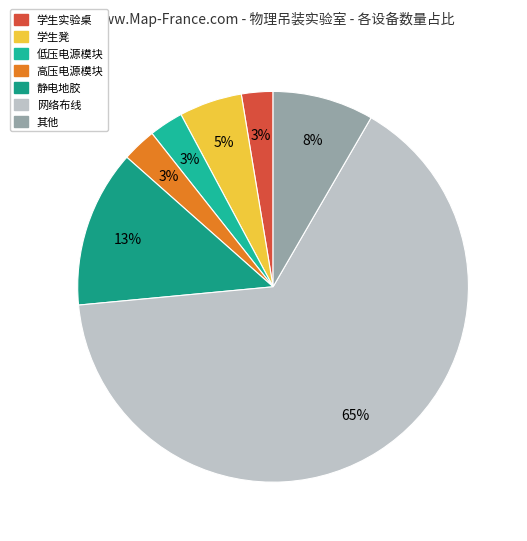

What is the majority slice?

网络布线